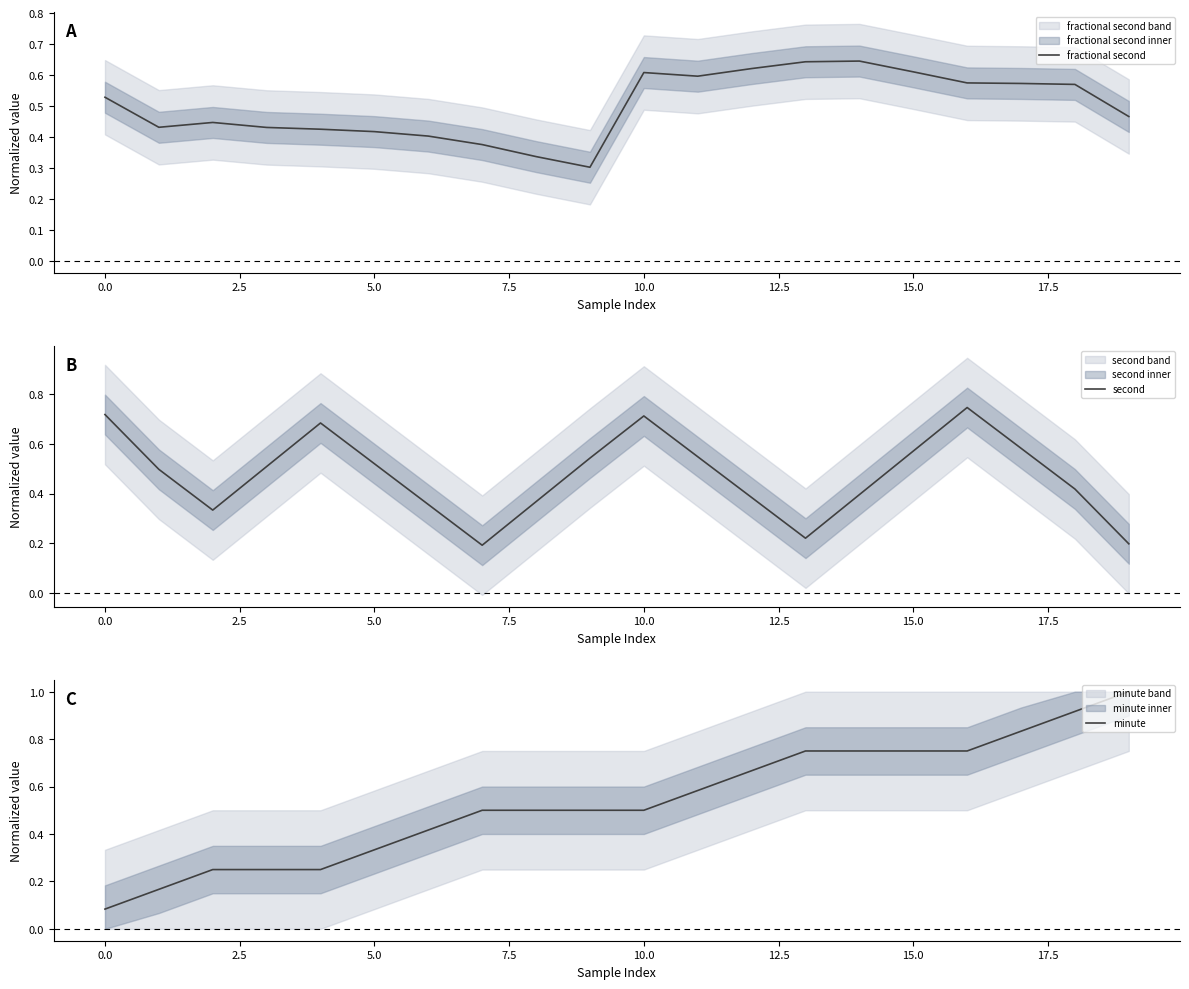

What is the value of the fractional second point at the 1st from the left?

0.5